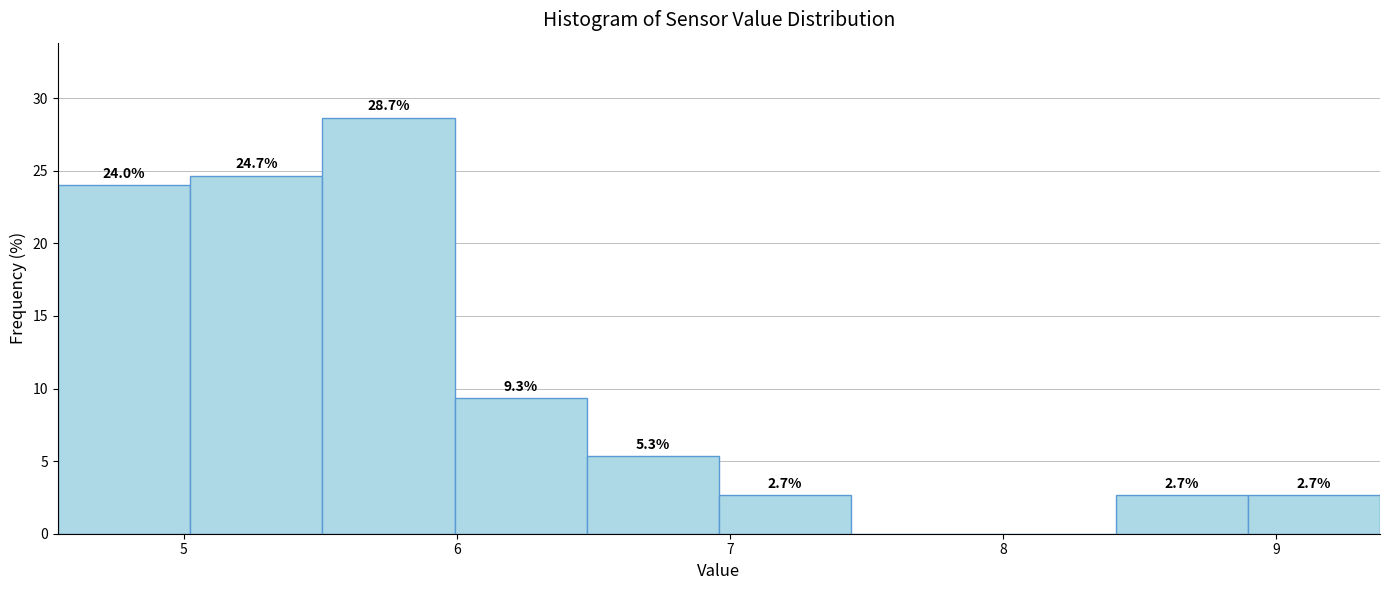

Over which range of the x-axis is the bar tallest?

5.5 to 6.0